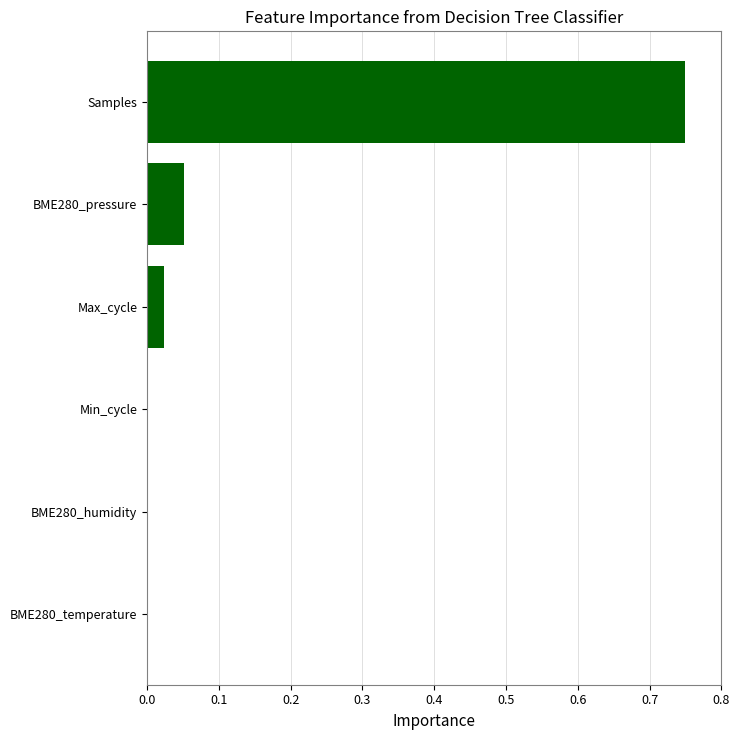

How many series are shown in this chart?

1